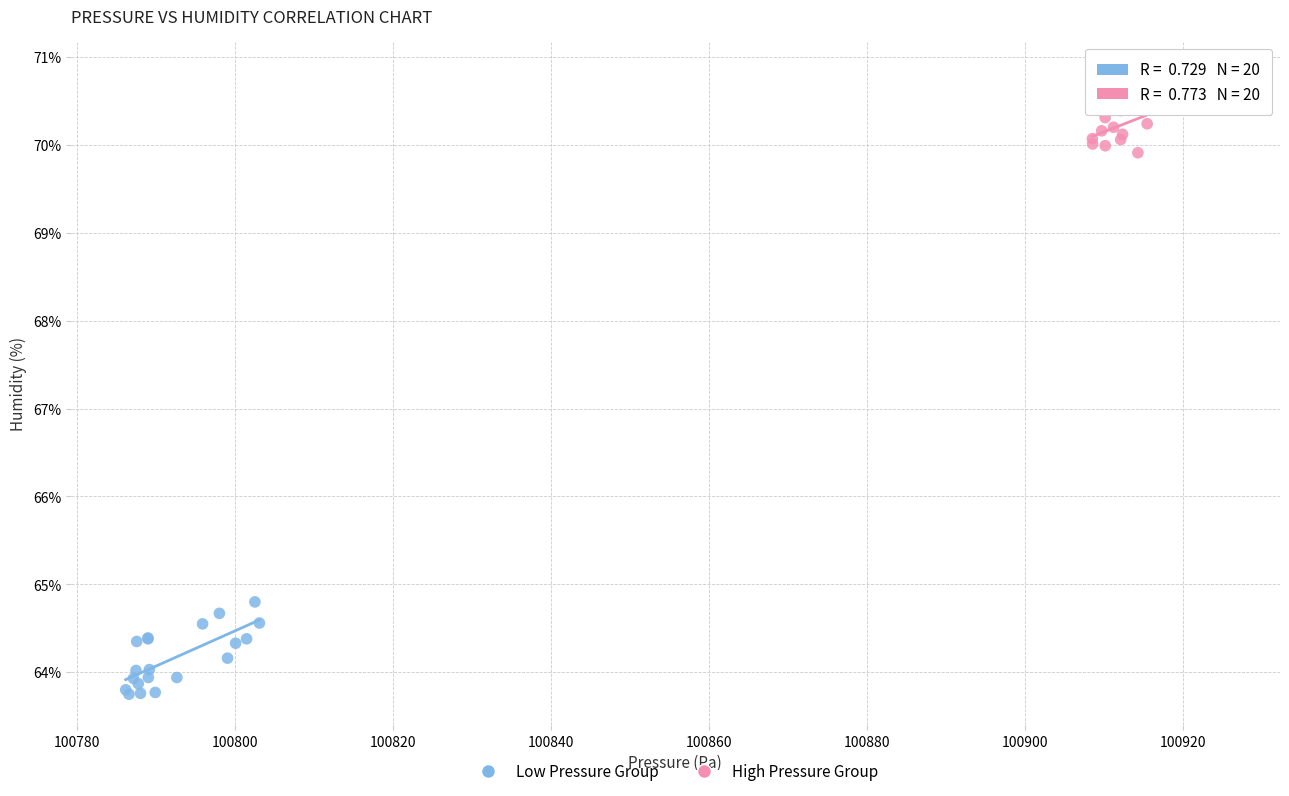

Which series contains the highest Y value?

High Pressure Group